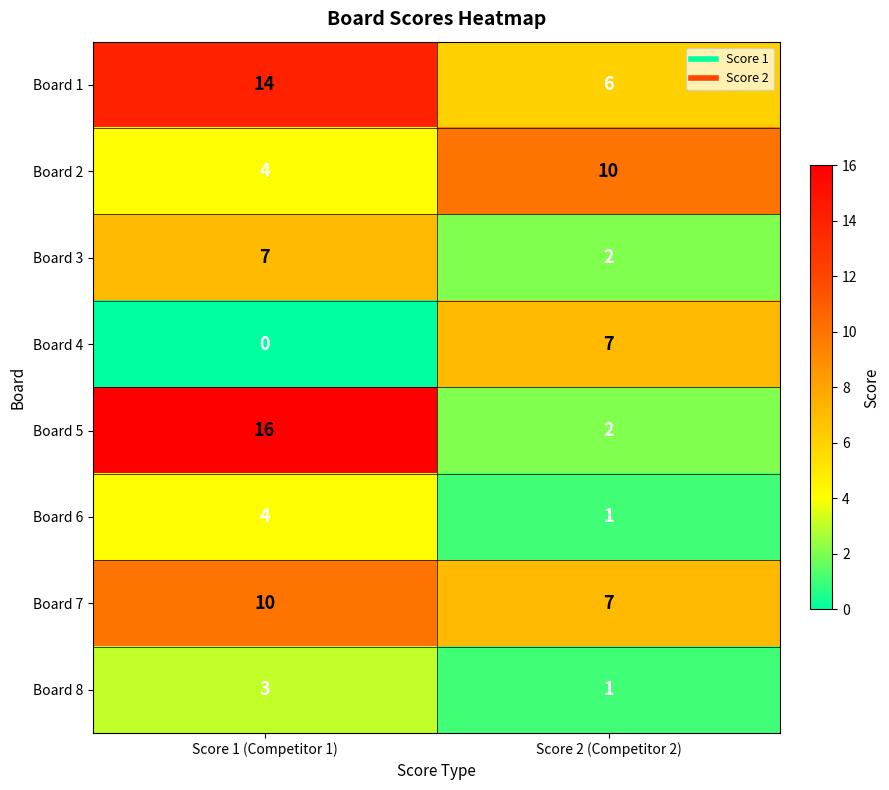

At which label does Board 8 reach its minimum?

Score 2 (Competitor 2)